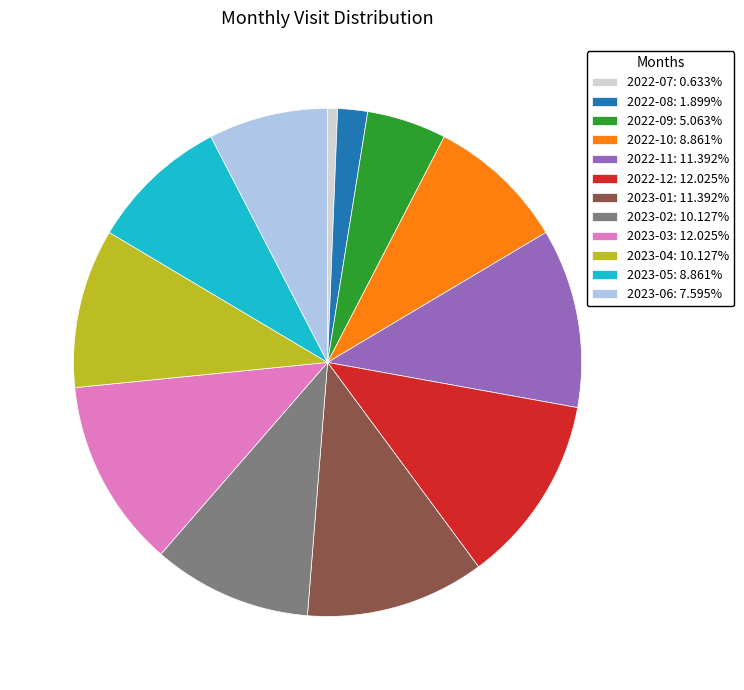

Which category has the smallest portion of the pie?

2022-07